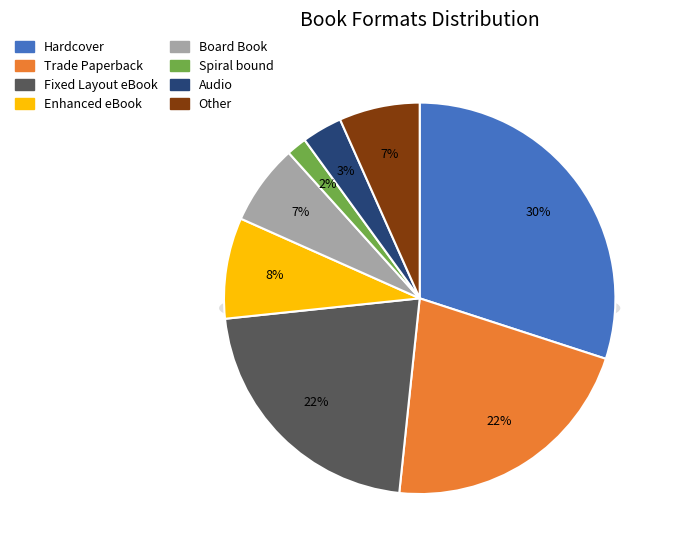

Rank the categories by value from lowest to highest.

Spiral bound, Audio, Board Book, Other, Enhanced eBook, Trade Paperback, Fixed Layout eBook, Hardcover